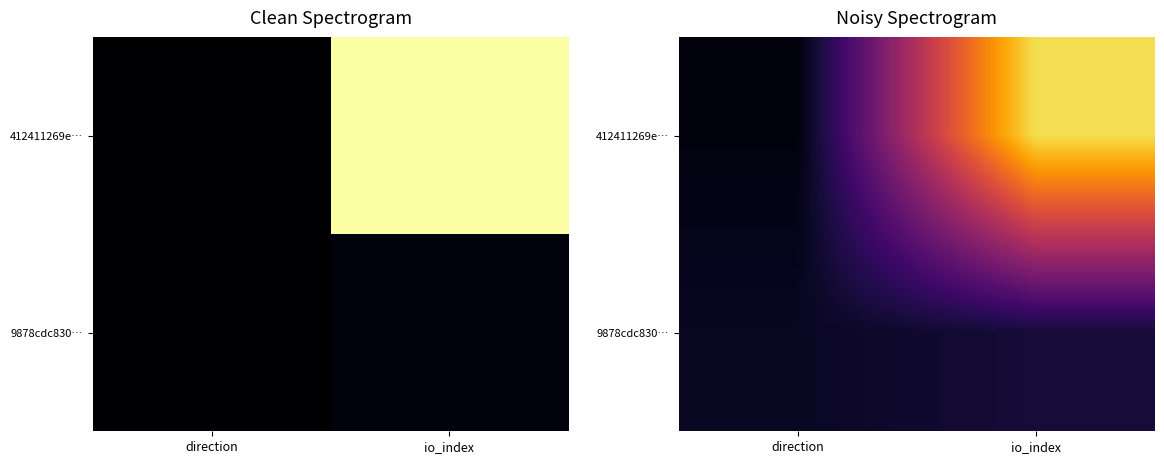

Which series has the largest total across all categories?

412411269e…